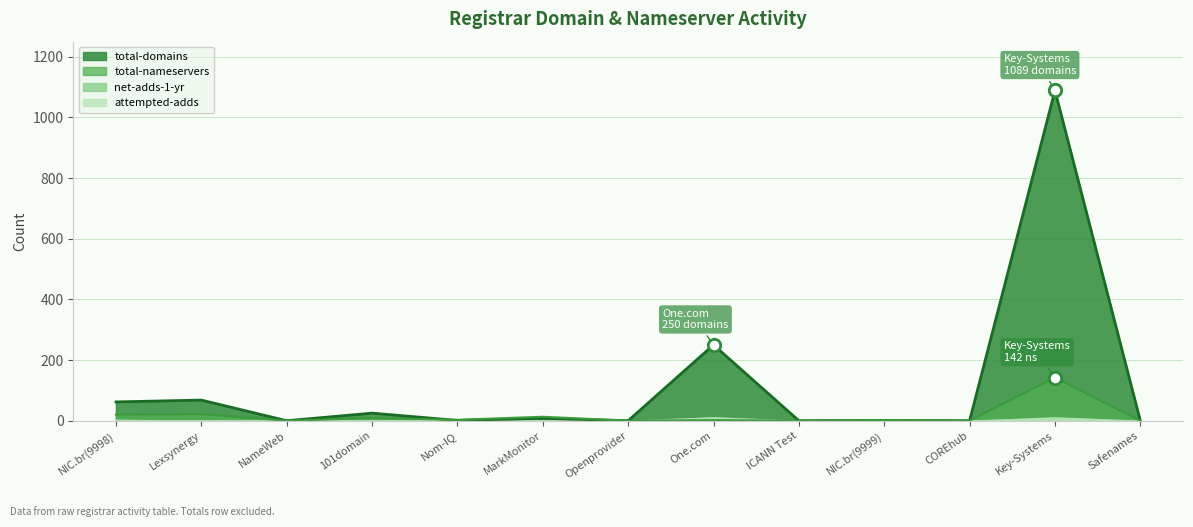

Which series has the largest Y range (max minus min)?

total-domains